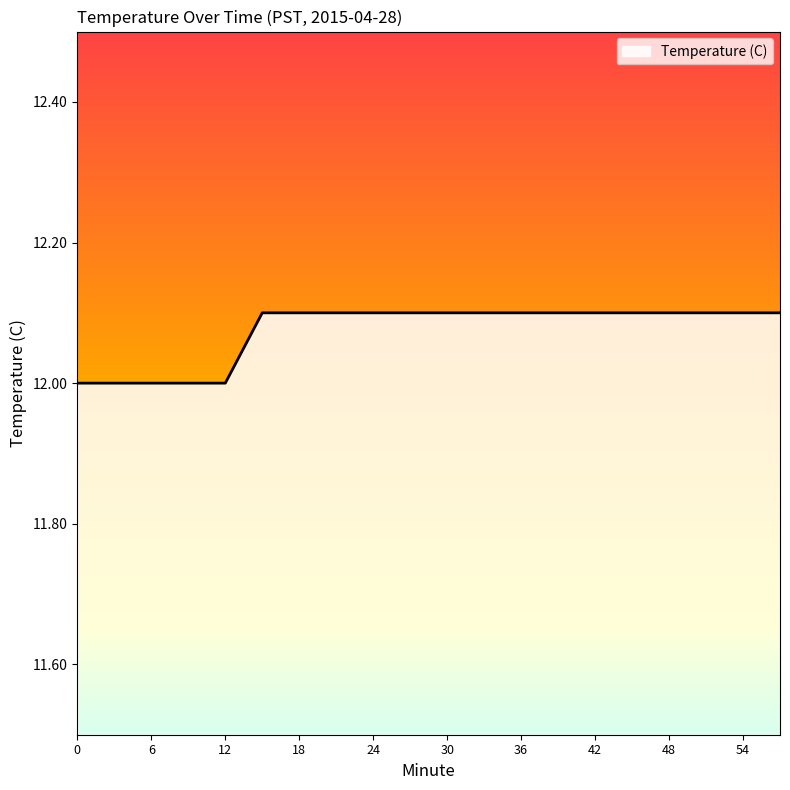

What is the maximum value shown in the chart?

12.1